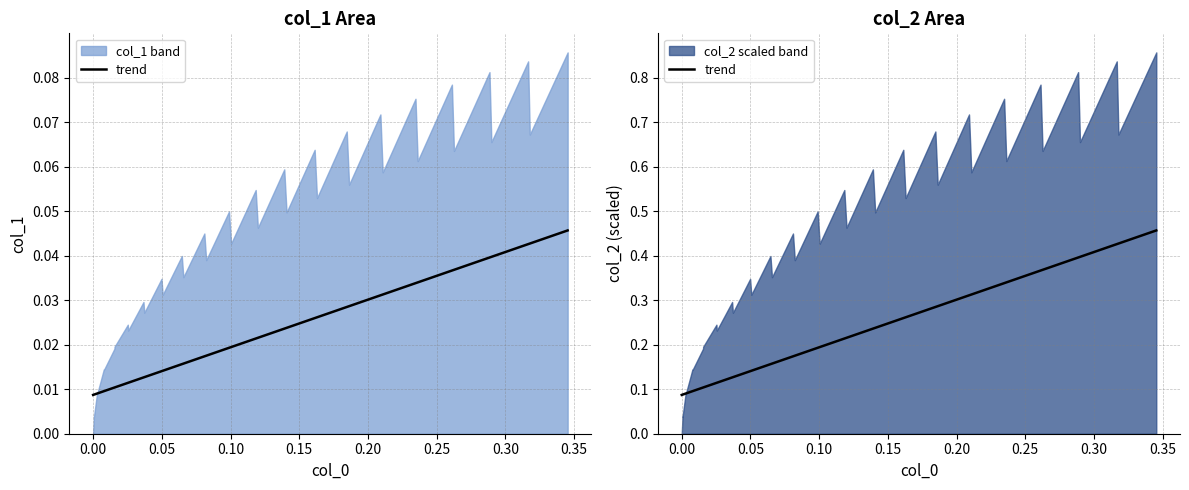

Count the values in the range 0 to 1.

40